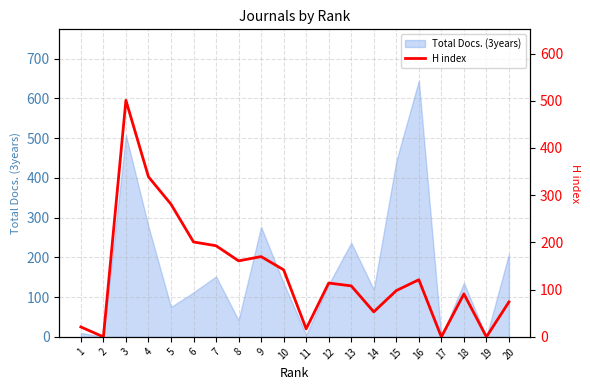

Approximately how many times larger is the value at 5 compared to 13?

2.6